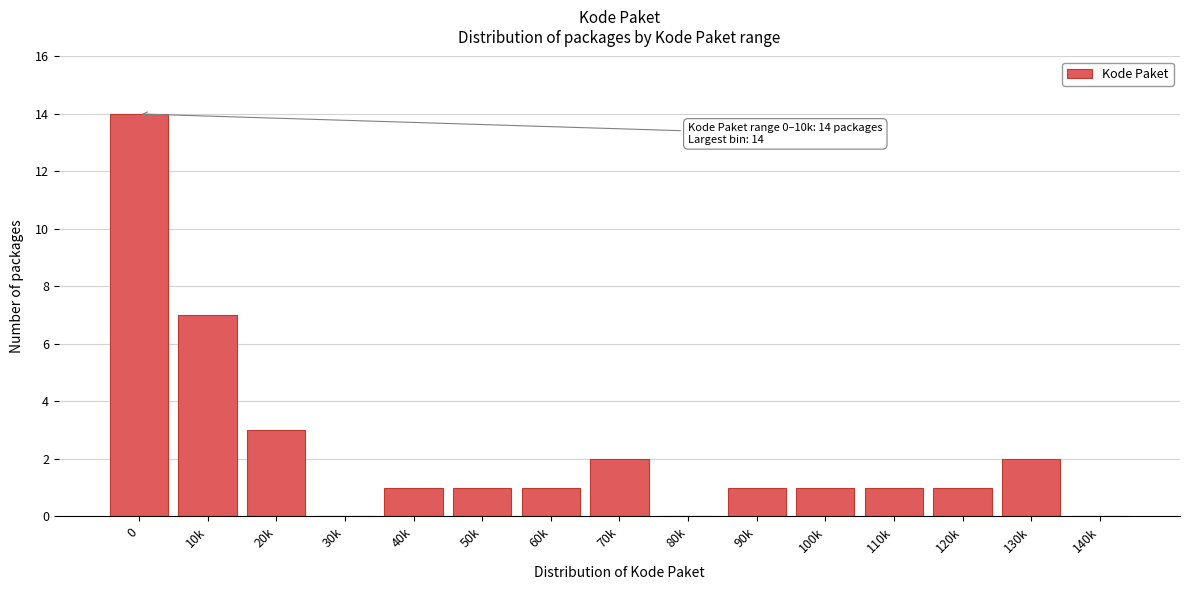

Reading left to right, extract all data points from this chart.

0=14	10k=7	20k=3	30k=0	40k=1	50k=1	60k=1	70k=2	80k=0	90k=1	100k=1	110k=1	120k=1	130k=2	140k=0